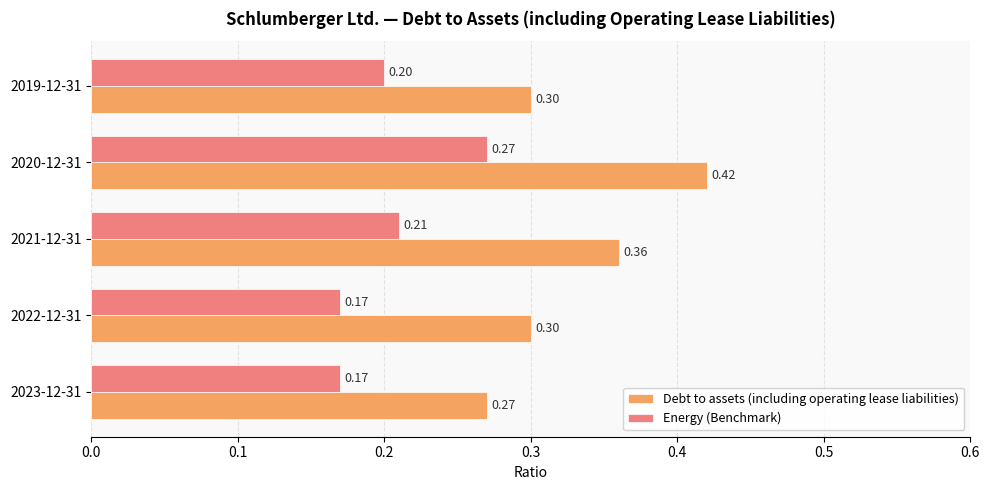

At 2019-12-31, list the series in order from largest to smallest.

Debt to assets (including operating lease liabilities), Energy (Benchmark)